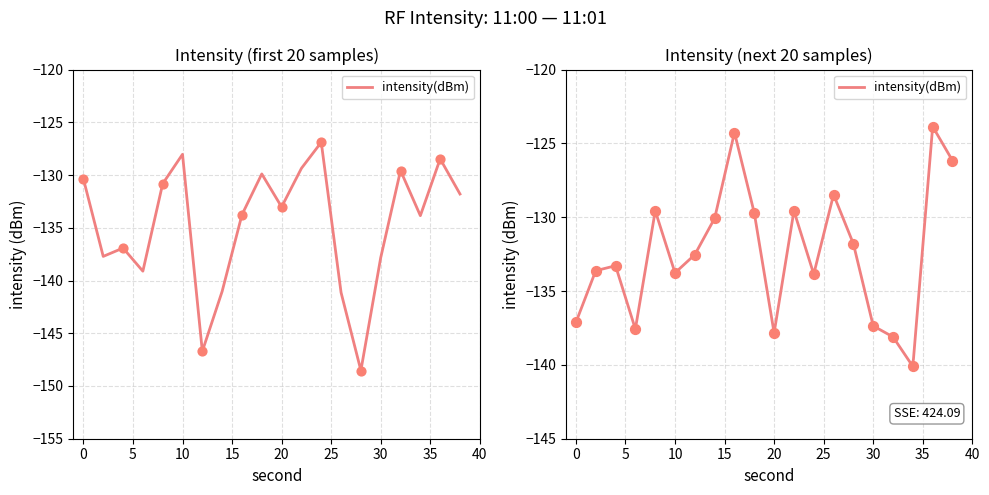

Between 4 and 30, which is larger?

4